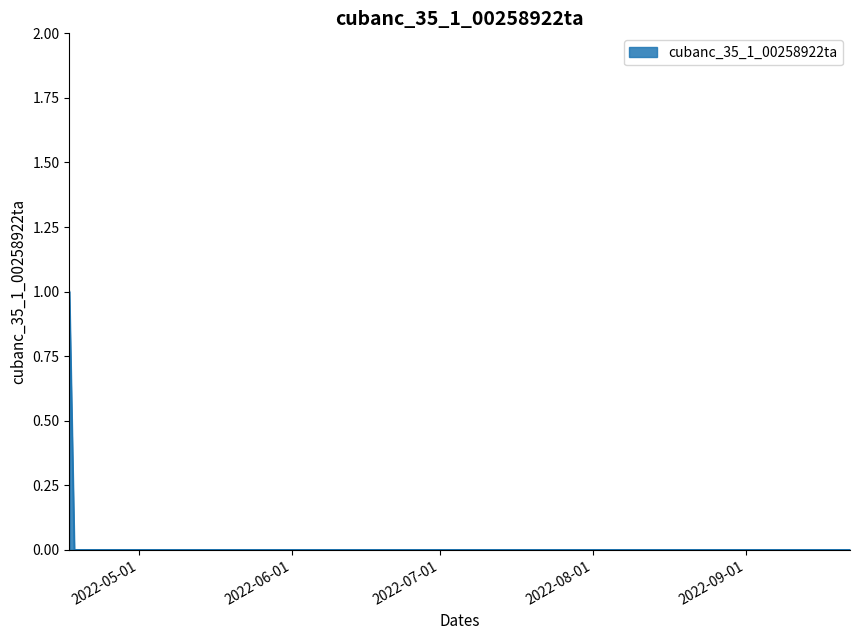

Which label corresponds to the smallest value in the chart?

2022-04-24